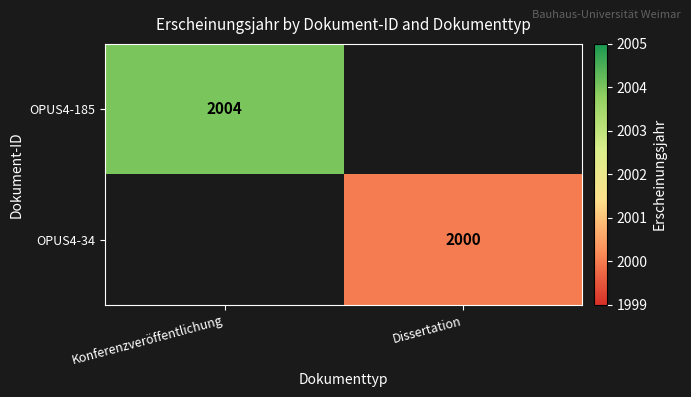

The OPUS4-185 series shows 2004 at Konferenzveröffentlichung. True or false?

True